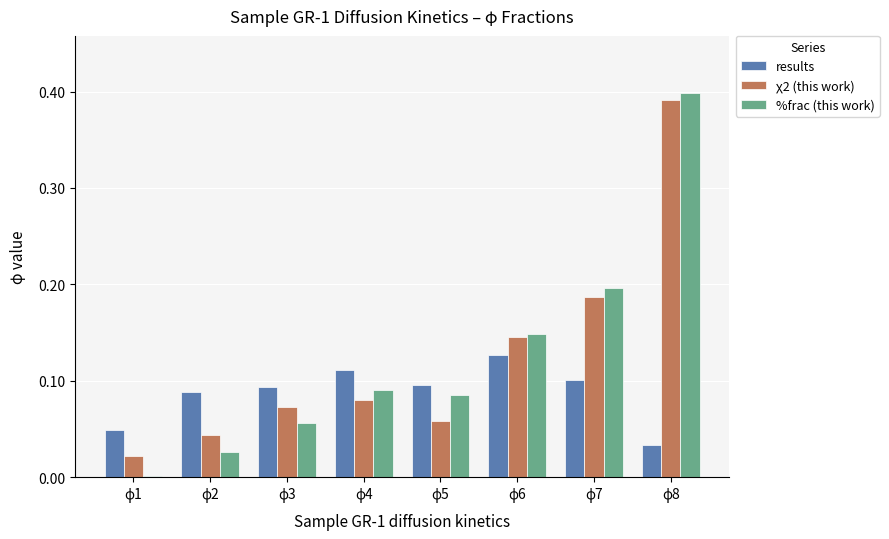

What are all the series names shown in the legend?

results, χ2 (this work), %frac (this work)